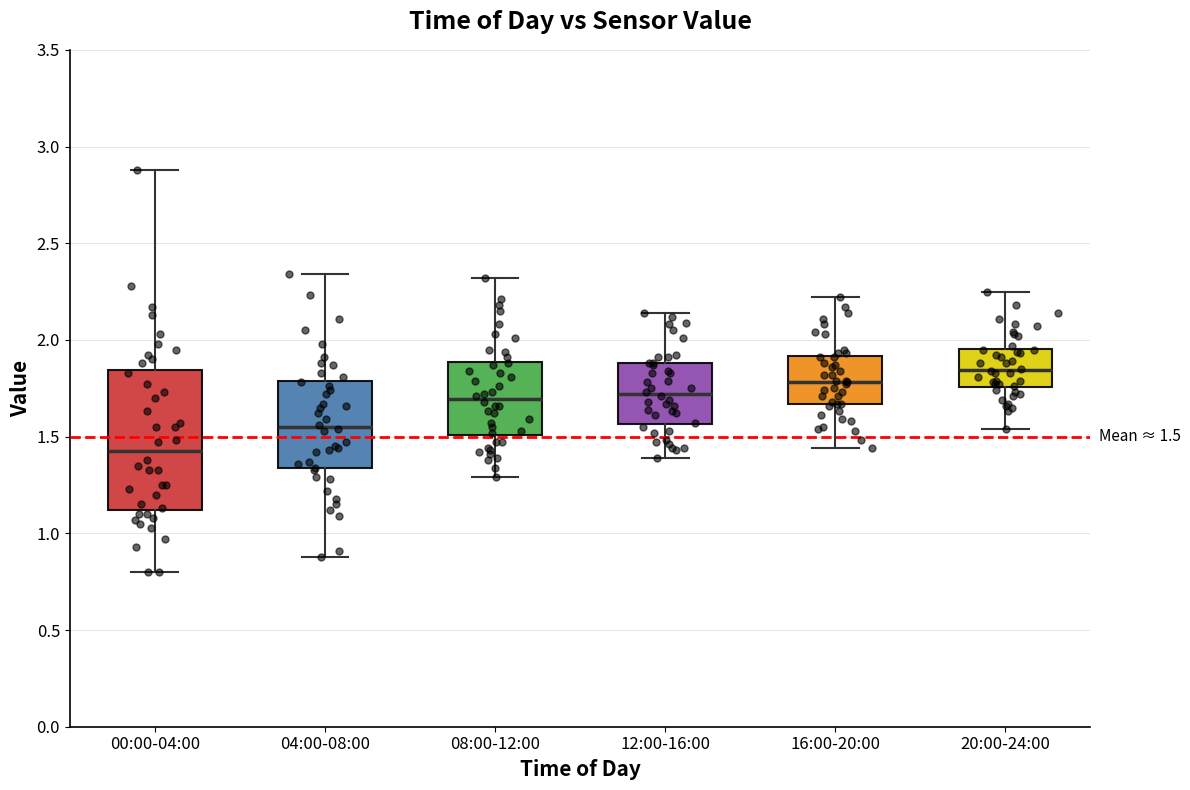

Which box's median line is the lowest?

00:00-04:00